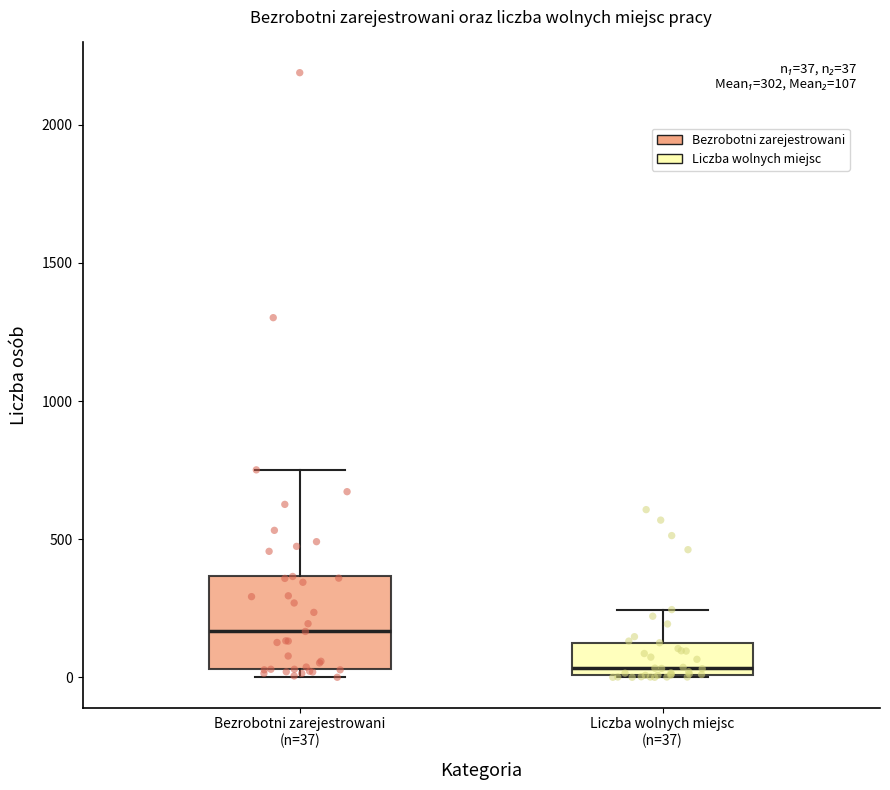

Which box is the tallest, from its lower edge to its upper edge?

Bezrobotni zarejestrowani (n=37)